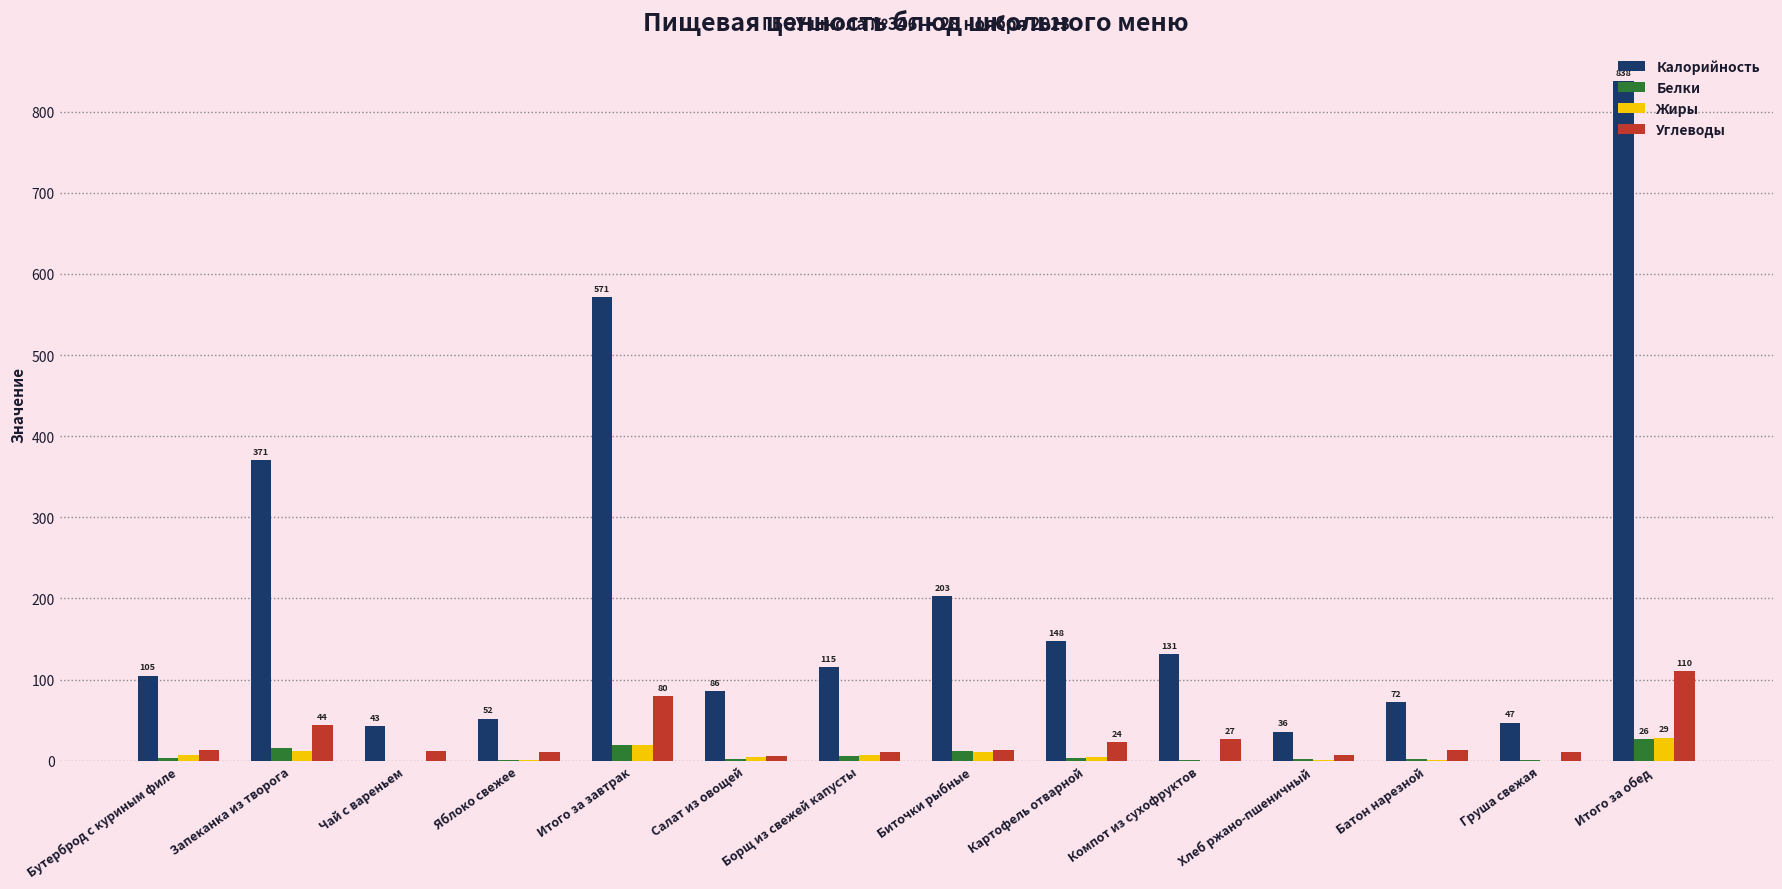

Read the Жиры value at Картофель отварной.

4.7